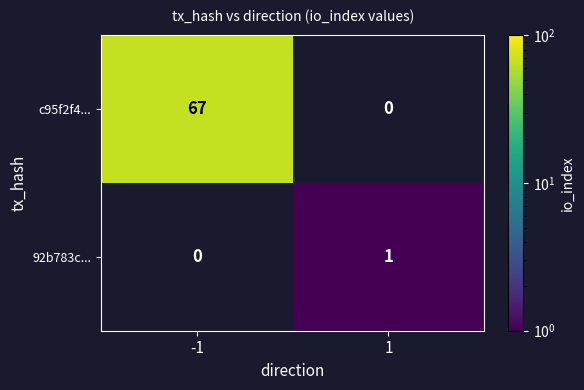

How many categories are shown in the chart?

2